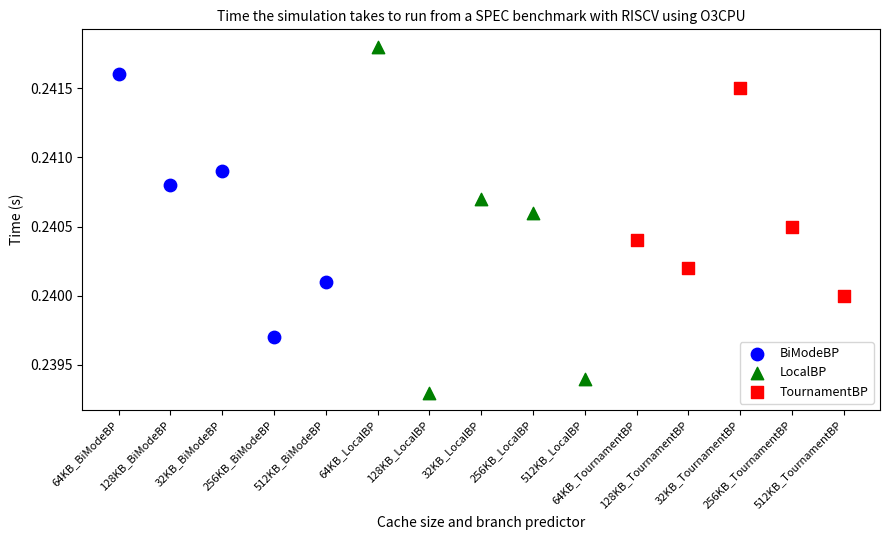

Which series reaches the maximum Y coordinate?

LocalBP